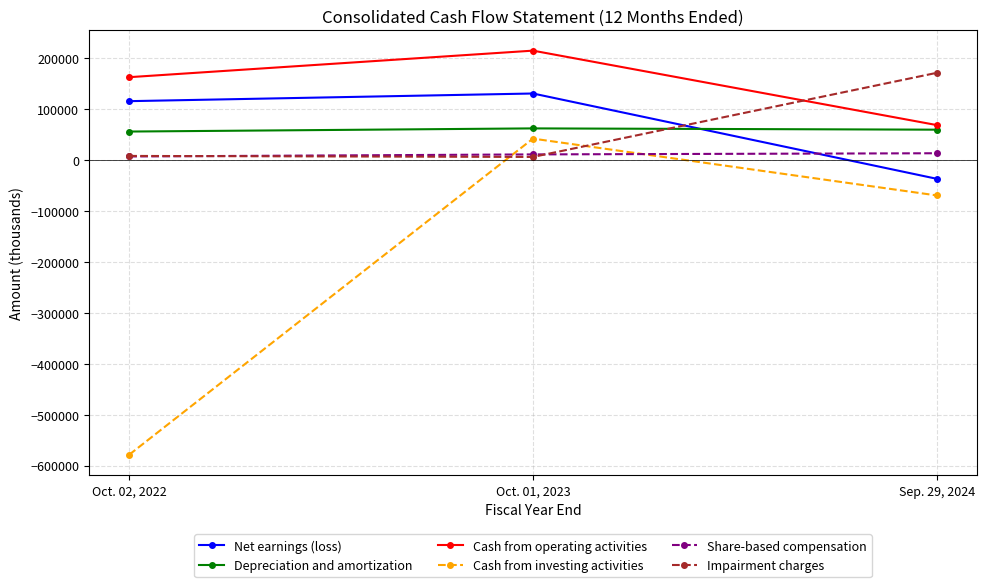

What is the label of the 3rd point from the right?

Oct. 02, 2022